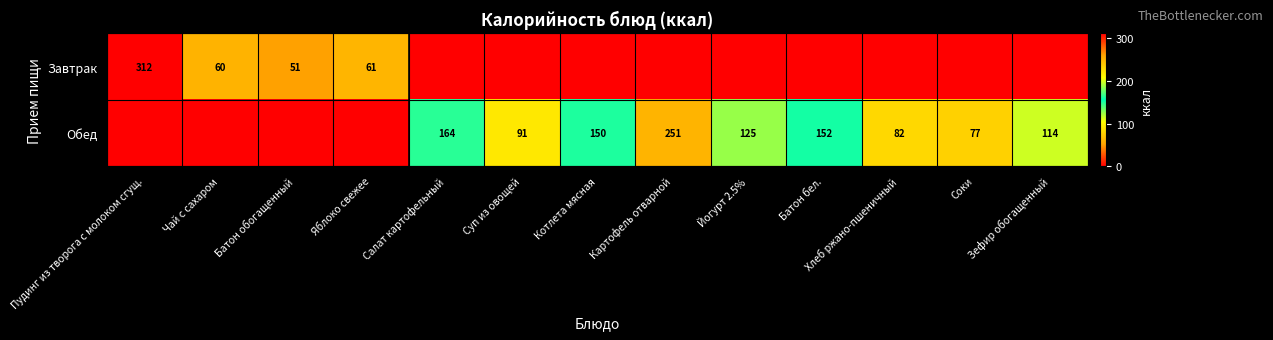

The value of Обед at Батон бел. is 94. True or false?

False